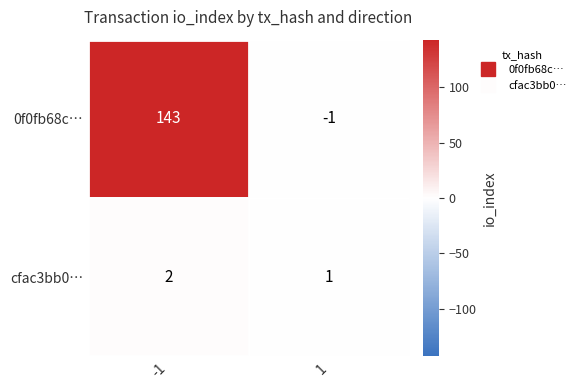

Is it true that cfac3bb0… equals 1 at -1?

False